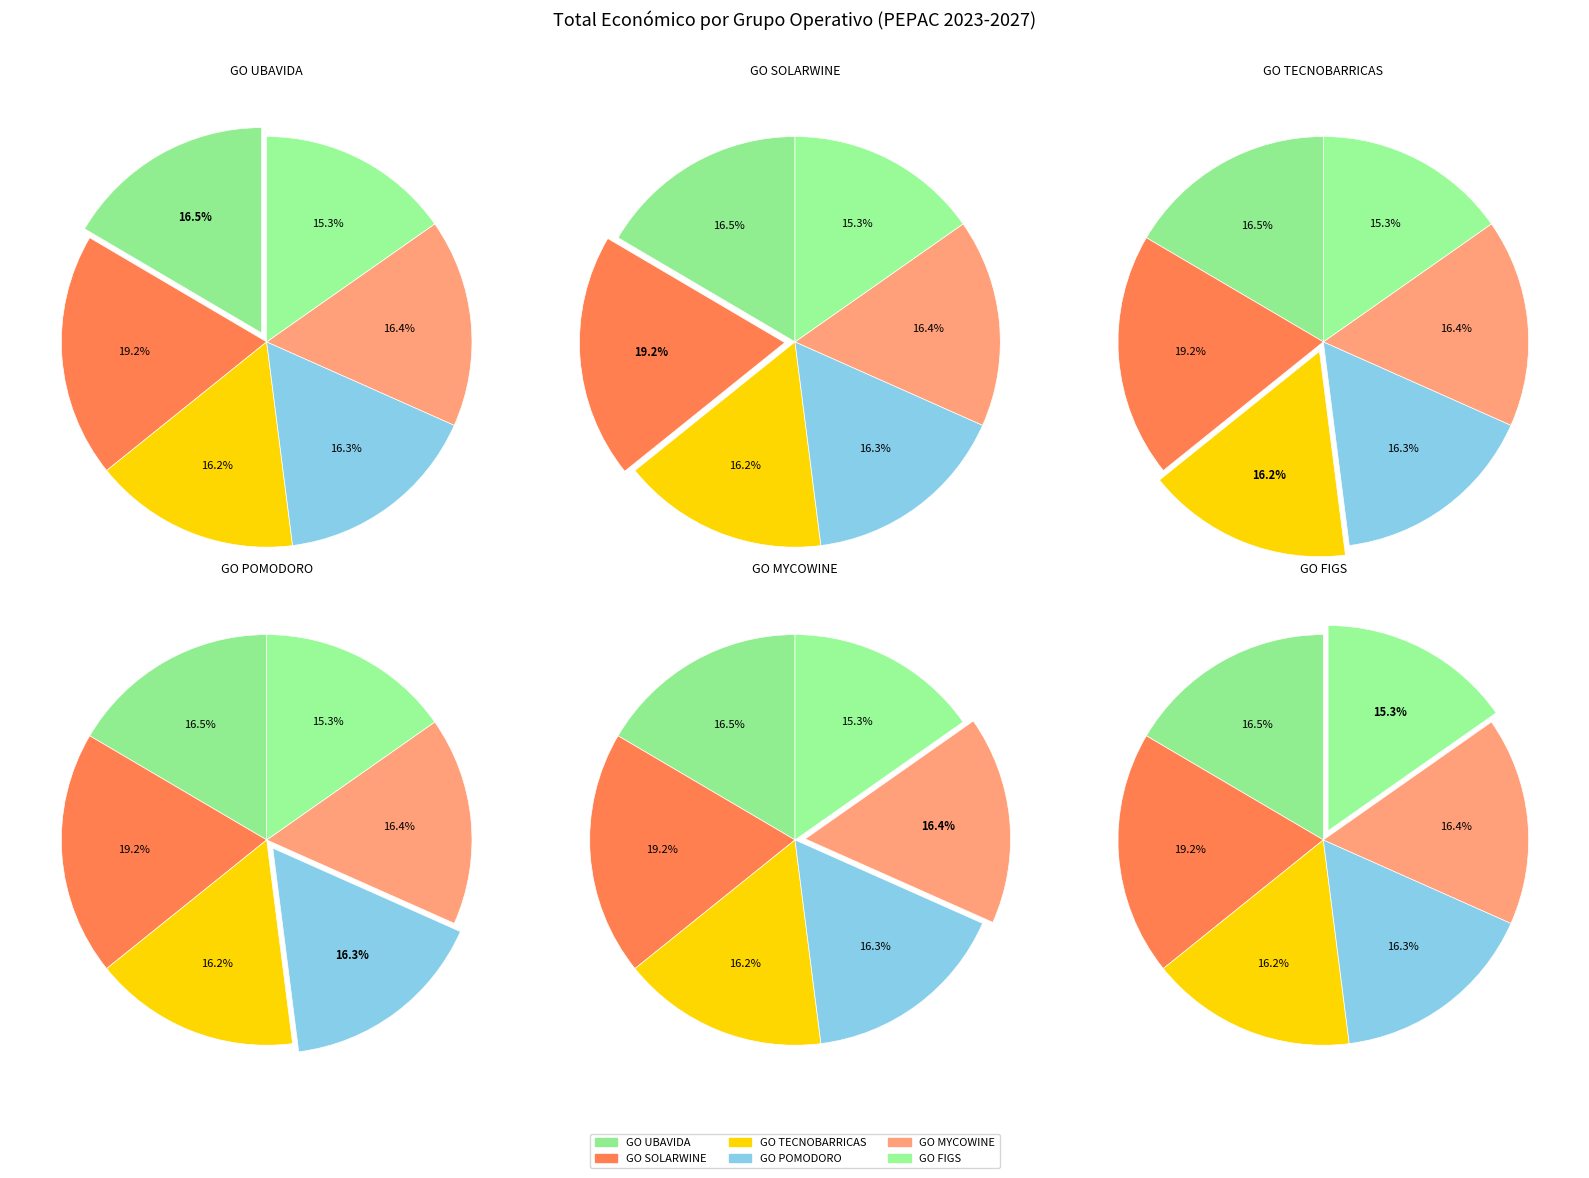

Is there any slice that represents more than half of the pie?

No